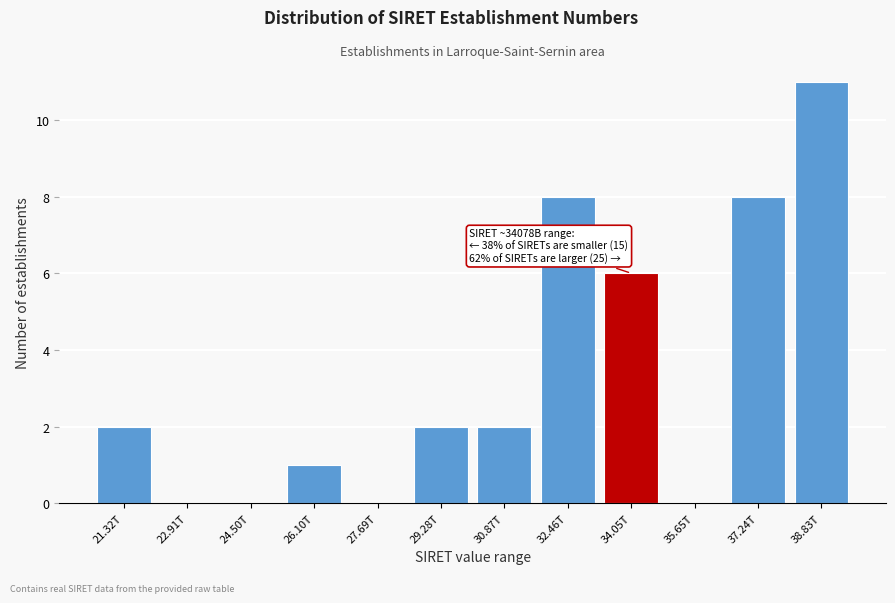

Reading right to left, list all the values displayed in this chart.

38.83T=11	37.24T=8	35.65T=0	34.05T=6	32.46T=8	30.87T=2	29.28T=2	27.69T=0	26.10T=1	24.50T=0	22.91T=0	21.32T=2